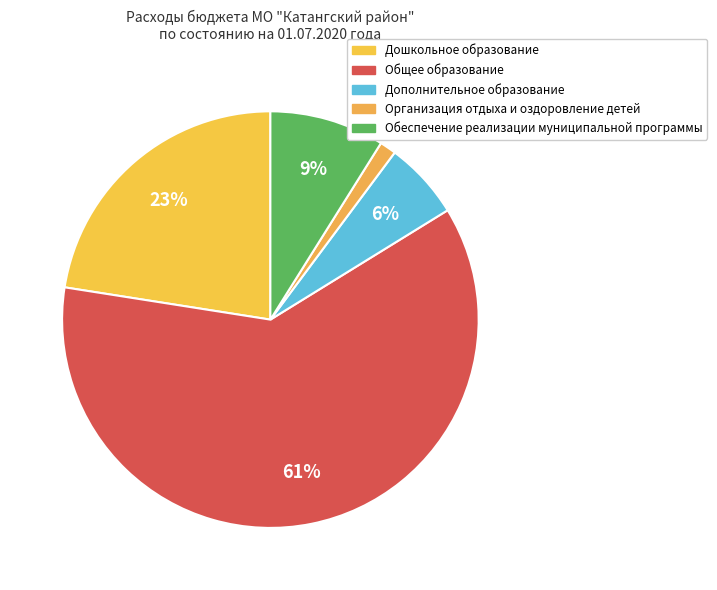

How many segments does this pie chart have?

5